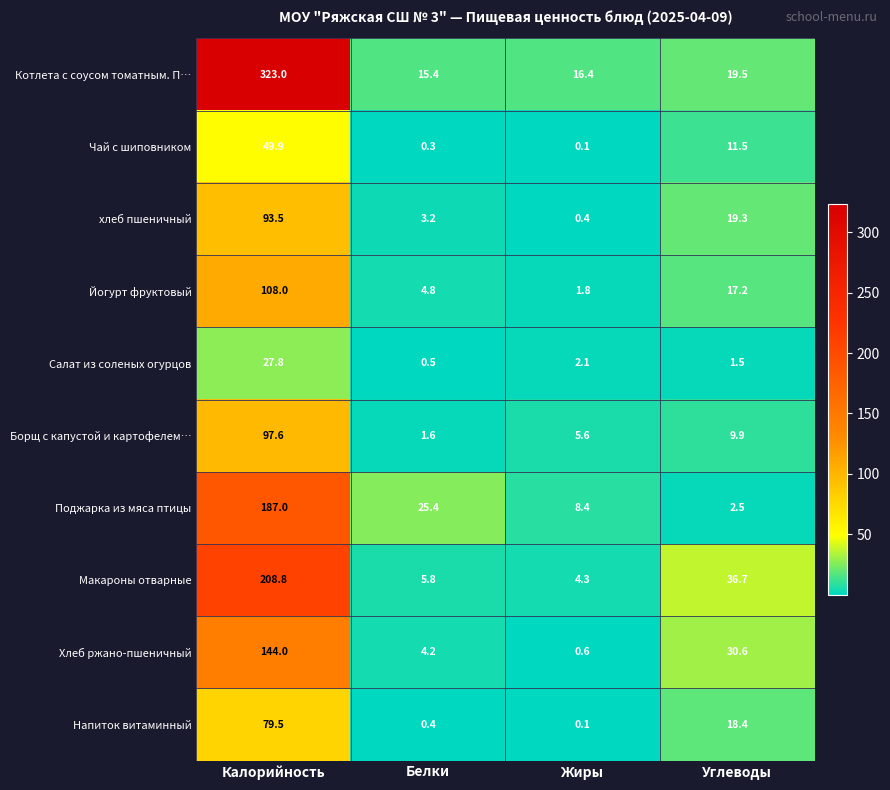

What is the sum of the Хлеб ржано-пшеничный values at Жиры and Калорийность?

144.6